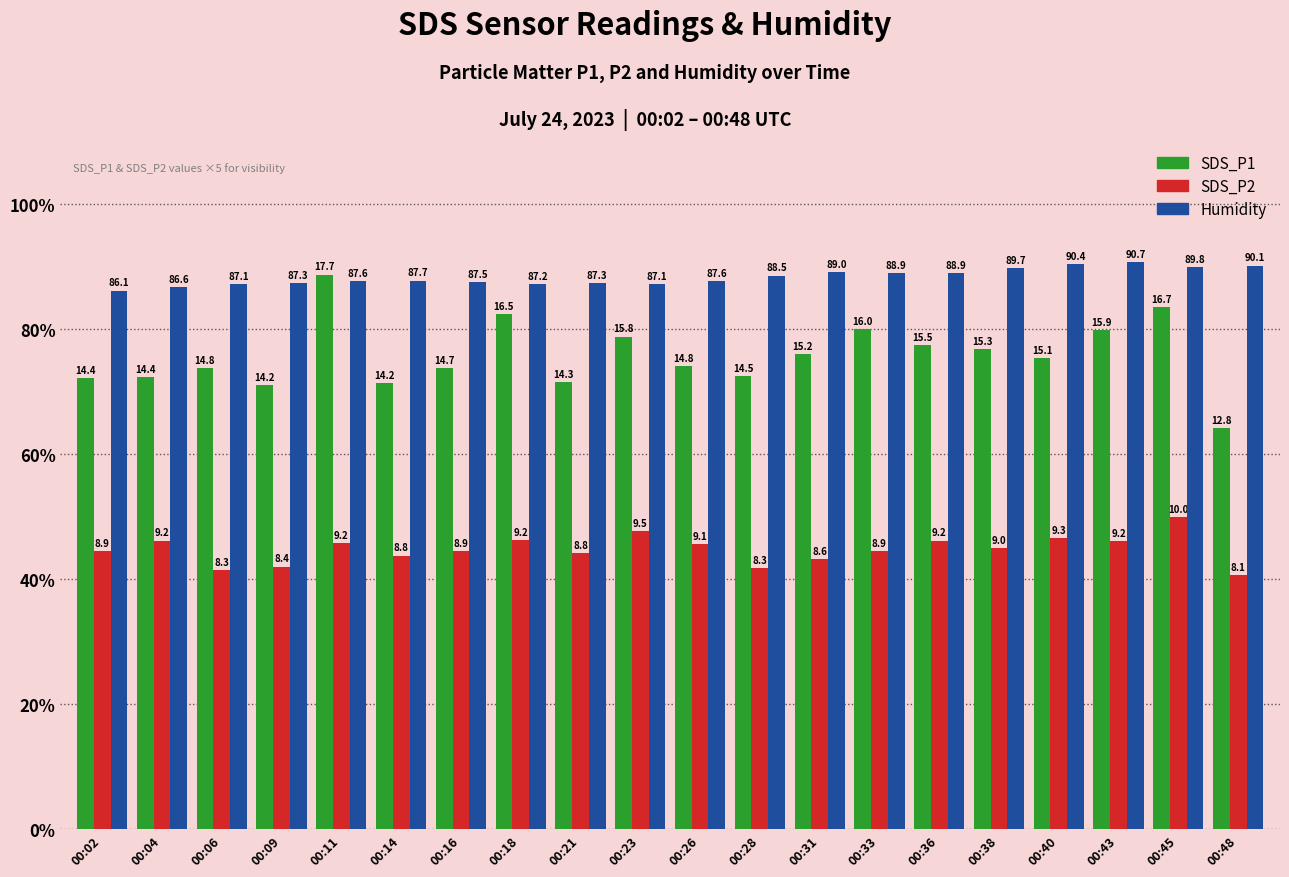

What are all the series names shown in the legend?

SDS_P1, SDS_P2, Humidity